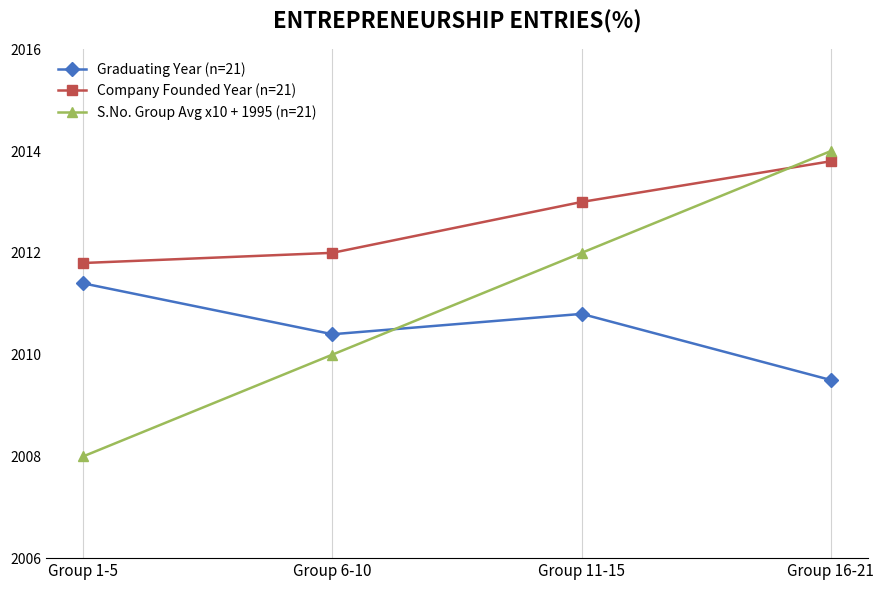

What is the label of the 4th point from the left?

Group 16-21